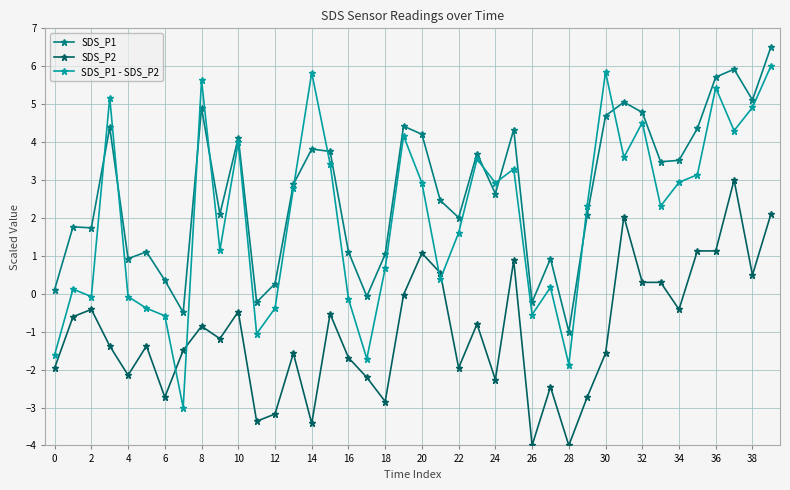

Which series has the widest spread of values?

SDS_P1 - SDS_P2